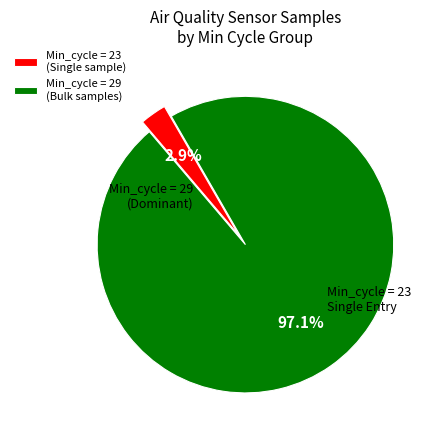

Between Min_cycle = 23 (Single sample) and Min_cycle = 29 (Bulk samples), which is larger?

Min_cycle = 29 (Bulk samples)